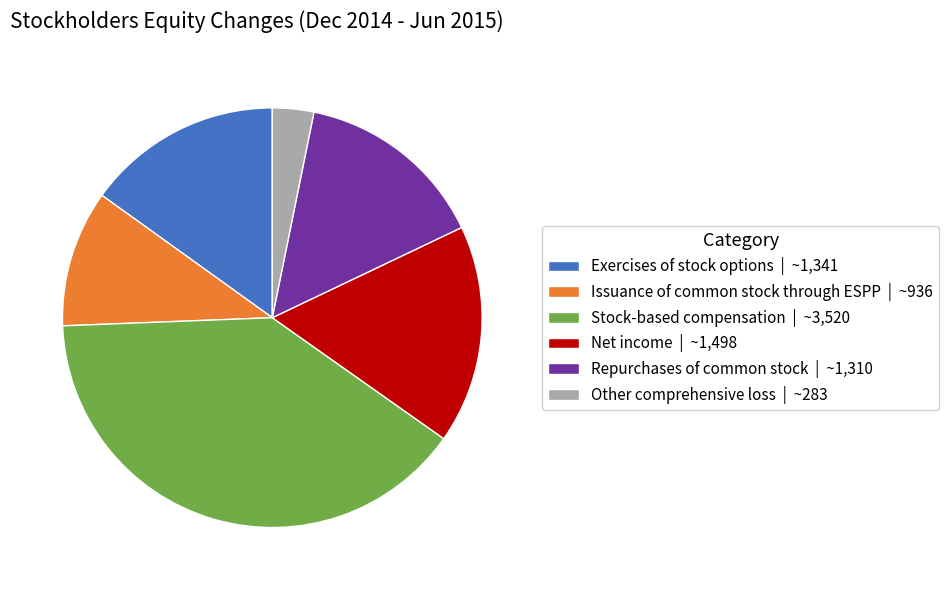

Which category has the biggest portion of the pie?

Stock-based compensation